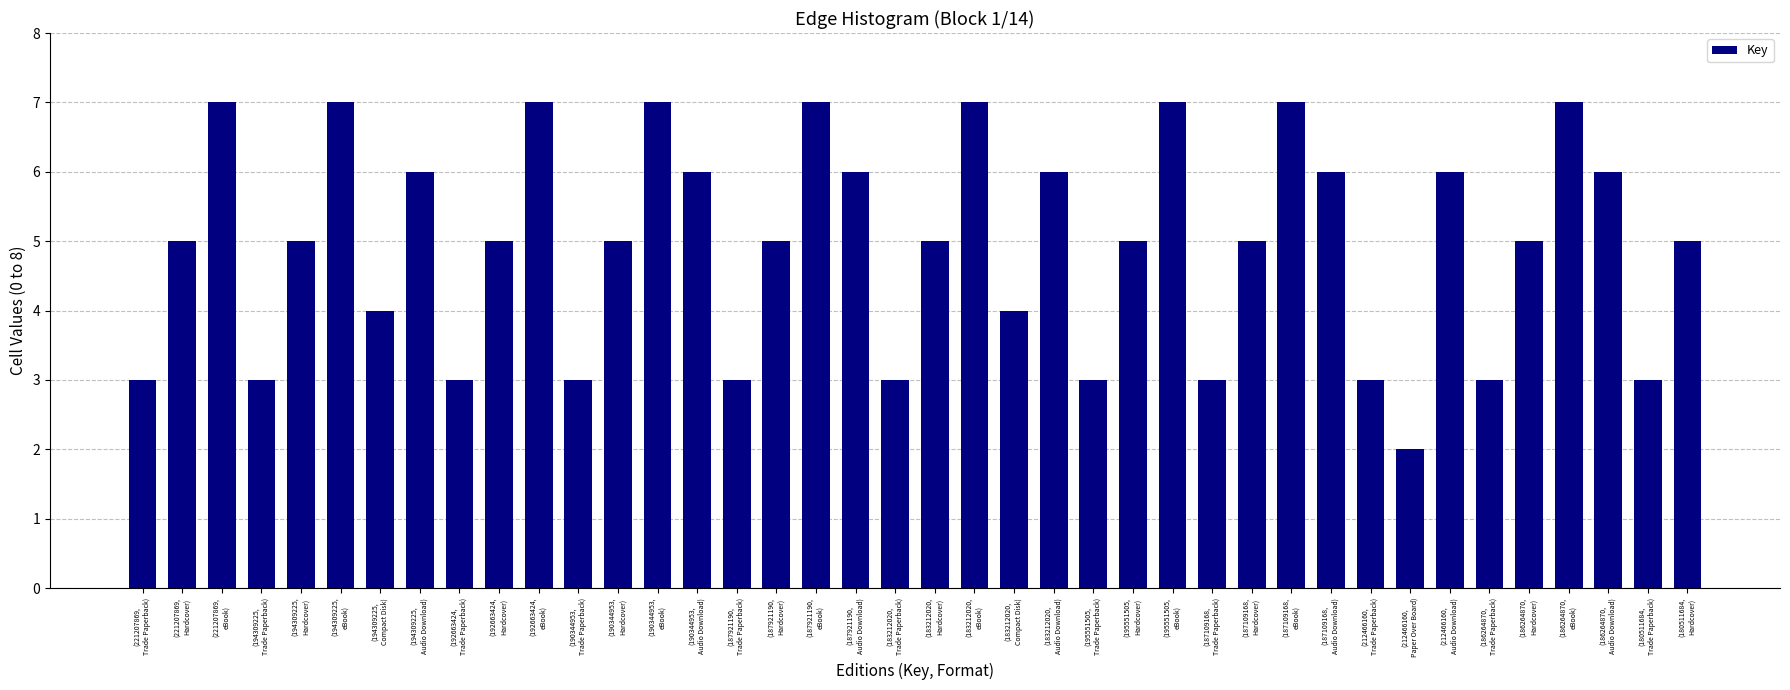

What is the average value?

5